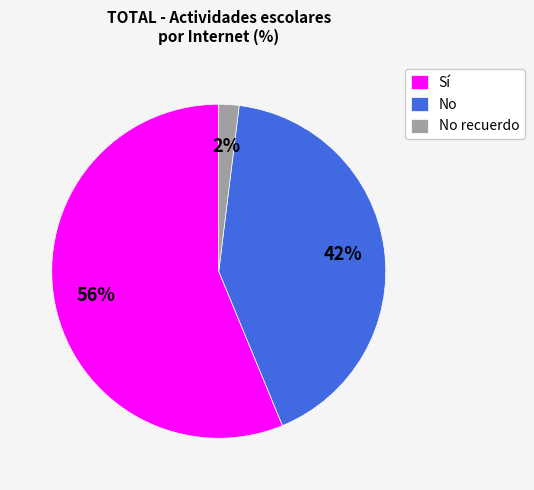

What percentage is the Sí slice, to the nearest percent?

56%